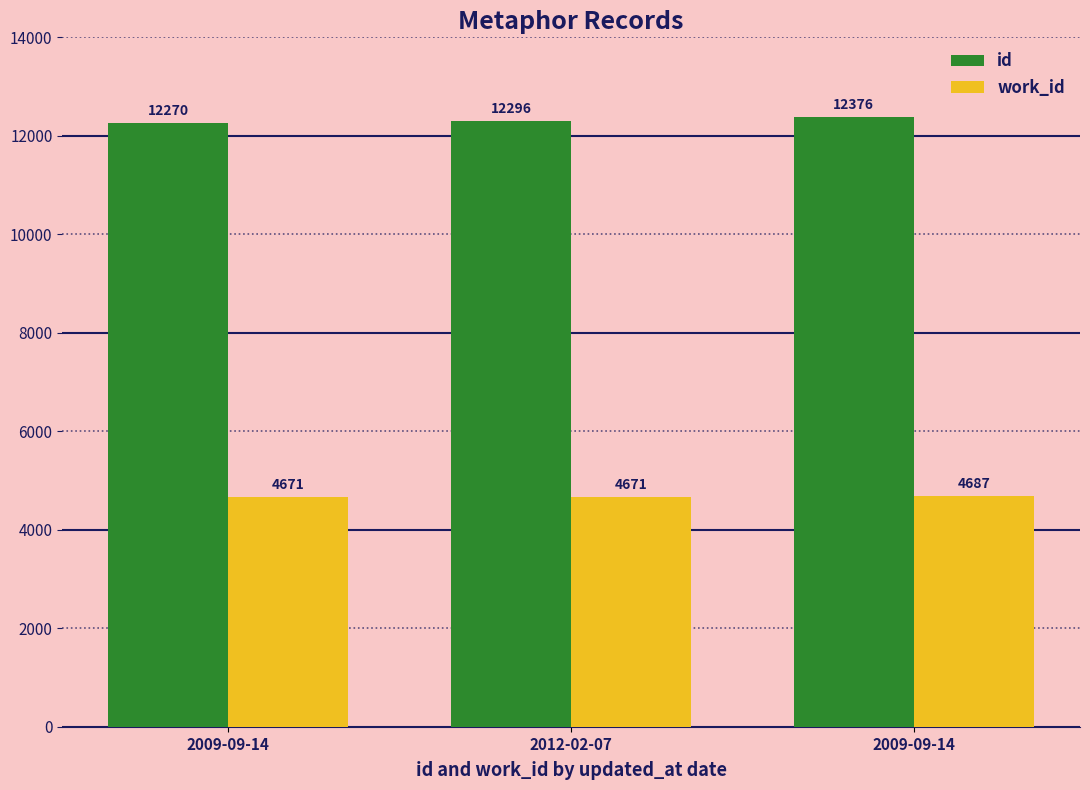

Is the value of work_id at 2012-02-07 greater than the value of id at 2009-09-14?

No